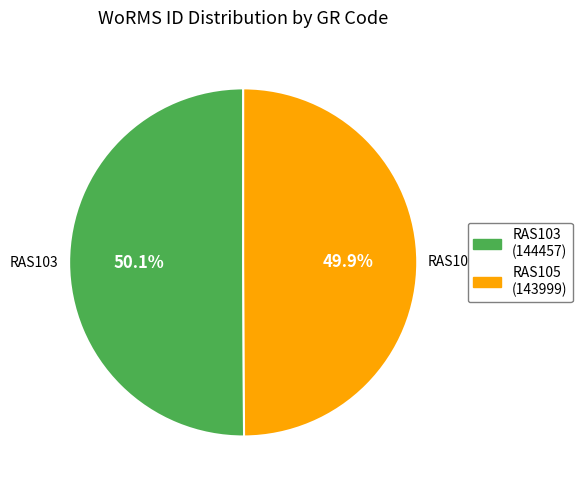

Approximately how many times larger is the value at RAS103 compared to RAS105?

1.0